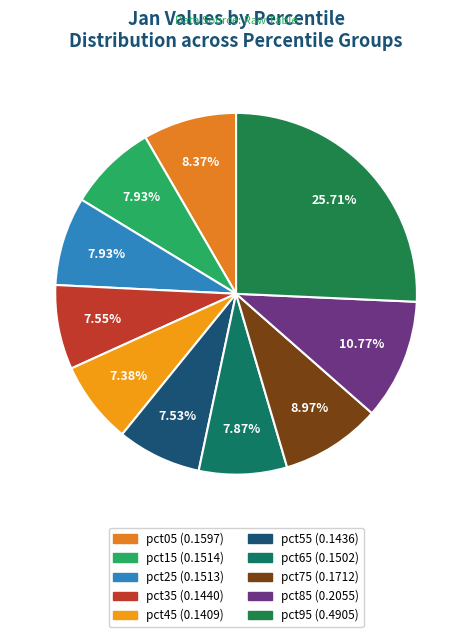

How many slices are in this pie chart?

10